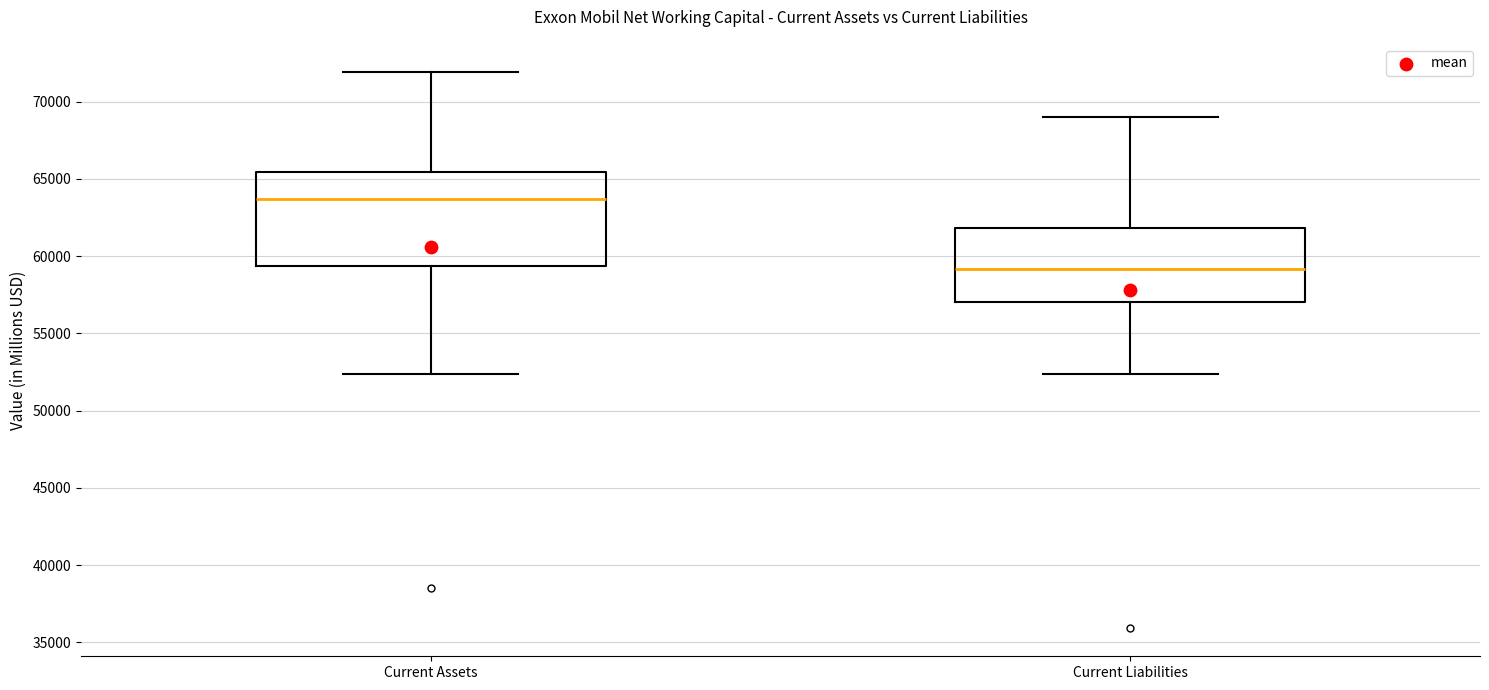

Reading left to right, read every box against the y-axis: the position of its median line, the range the box covers, and the ends of its whiskers. The values are not printed on the chart, so give them approximately, as read against the axis.

Current Assets: median 63500, box 59500 to 65500, whiskers 52500 to 72000
Current Liabilities: median 59000, box 57000 to 62000, whiskers 52500 to 69000